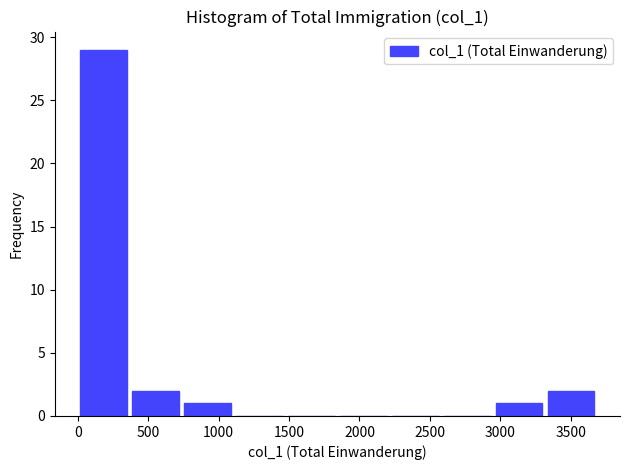

Over which range of the x-axis is the bar tallest?

0 to 350